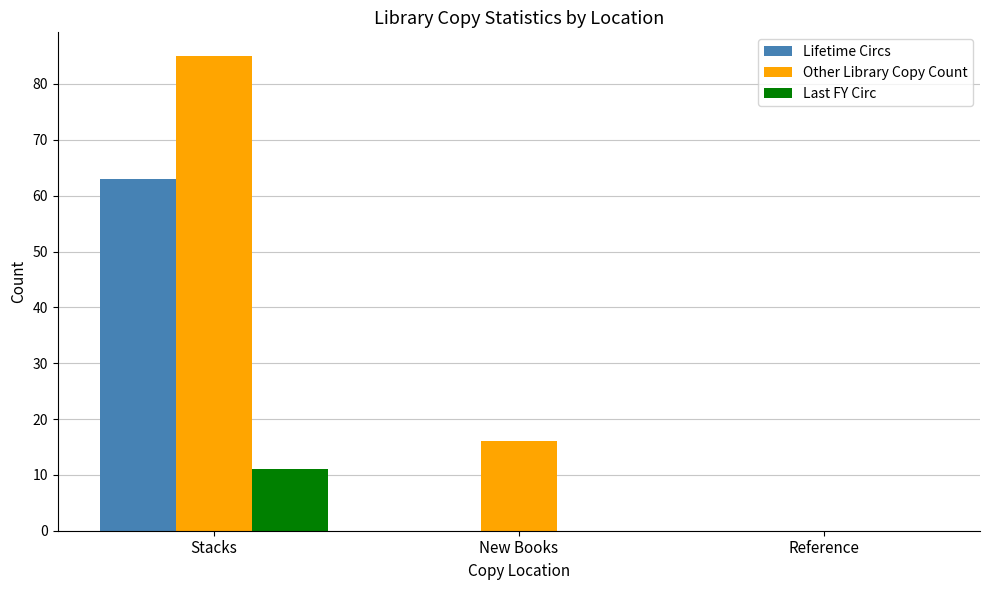

Between New Books and Reference, which series saw the biggest shift?

Other Library Copy Count